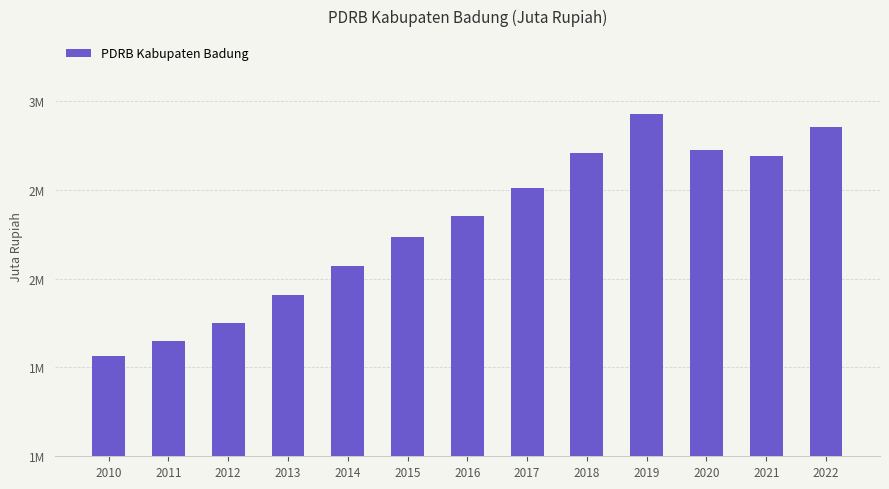

What value does the data have at 2022?

2849673.3